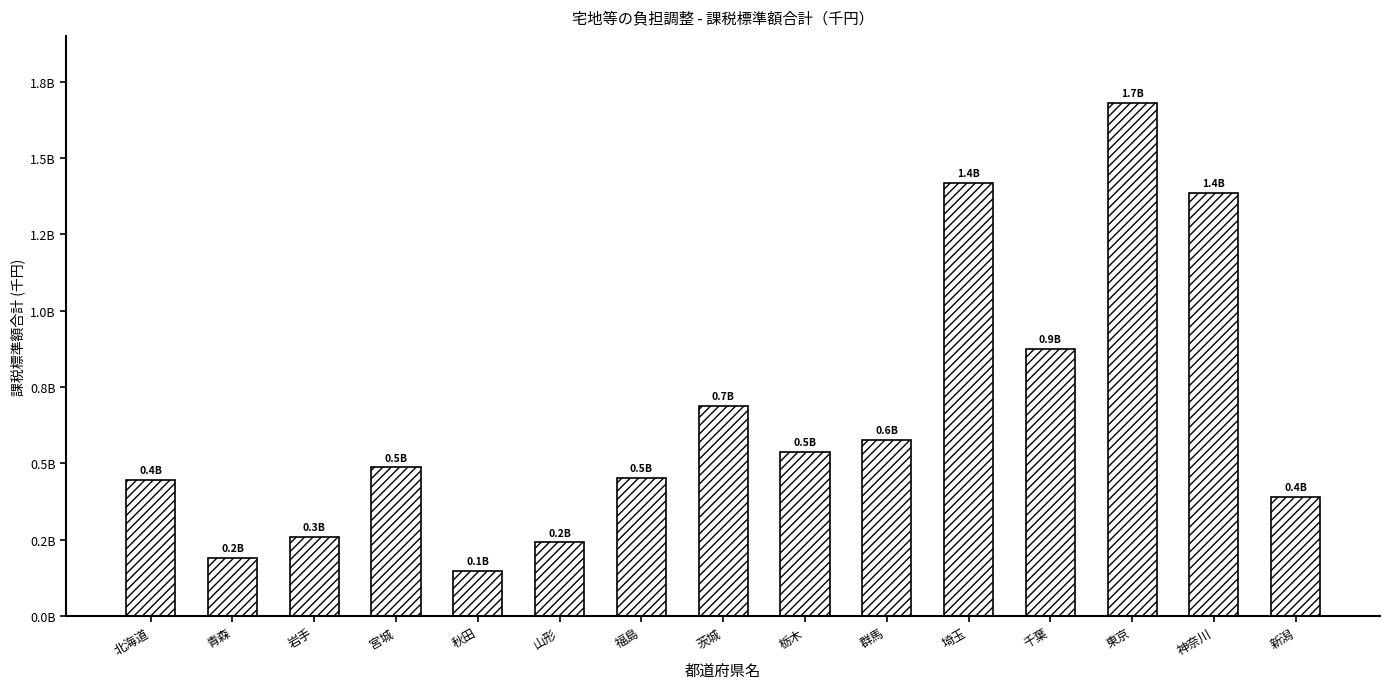

Does the chart contain any negative values?

No